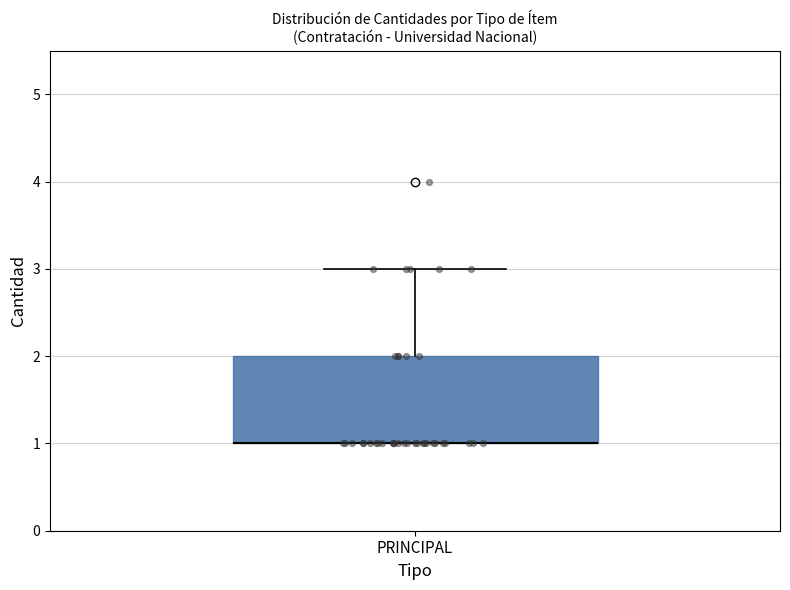

Where is the lower edge of the box for PRINCIPAL on the y-axis? The values are not printed on the chart, so give them approximately, as read against the axis.

1